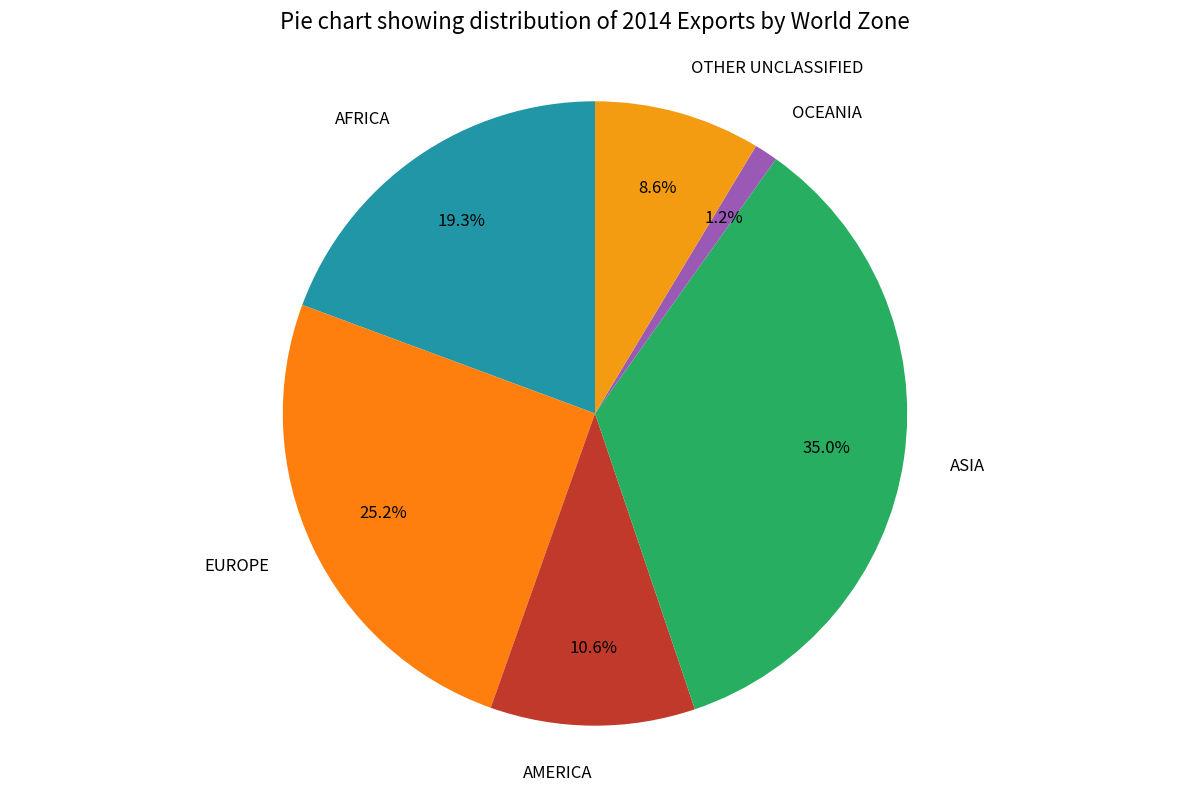

Which category has the smallest portion of the pie?

OCEANIA